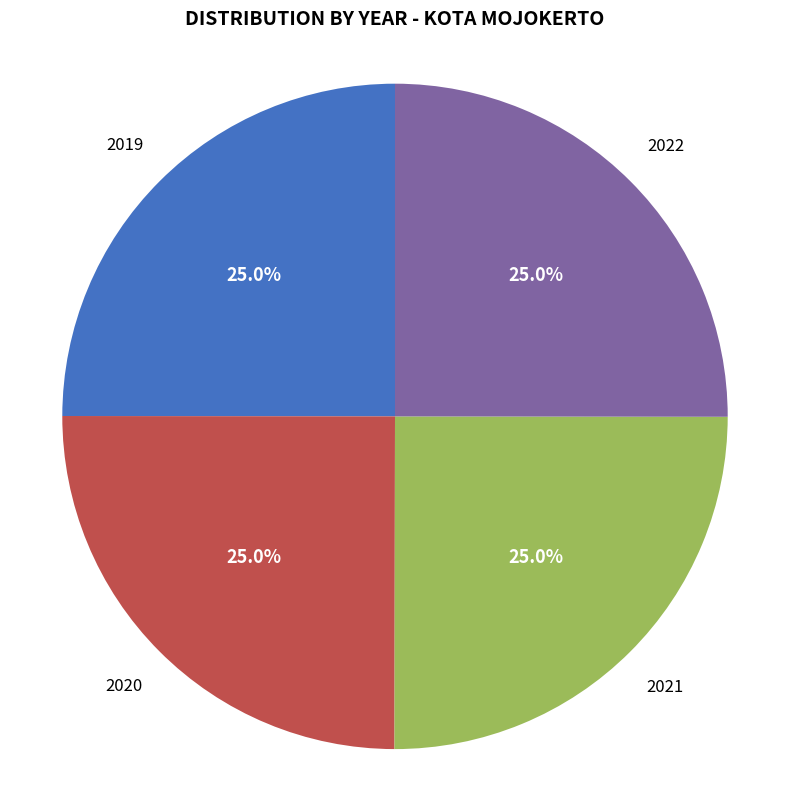

Does any single category account for the majority?

No